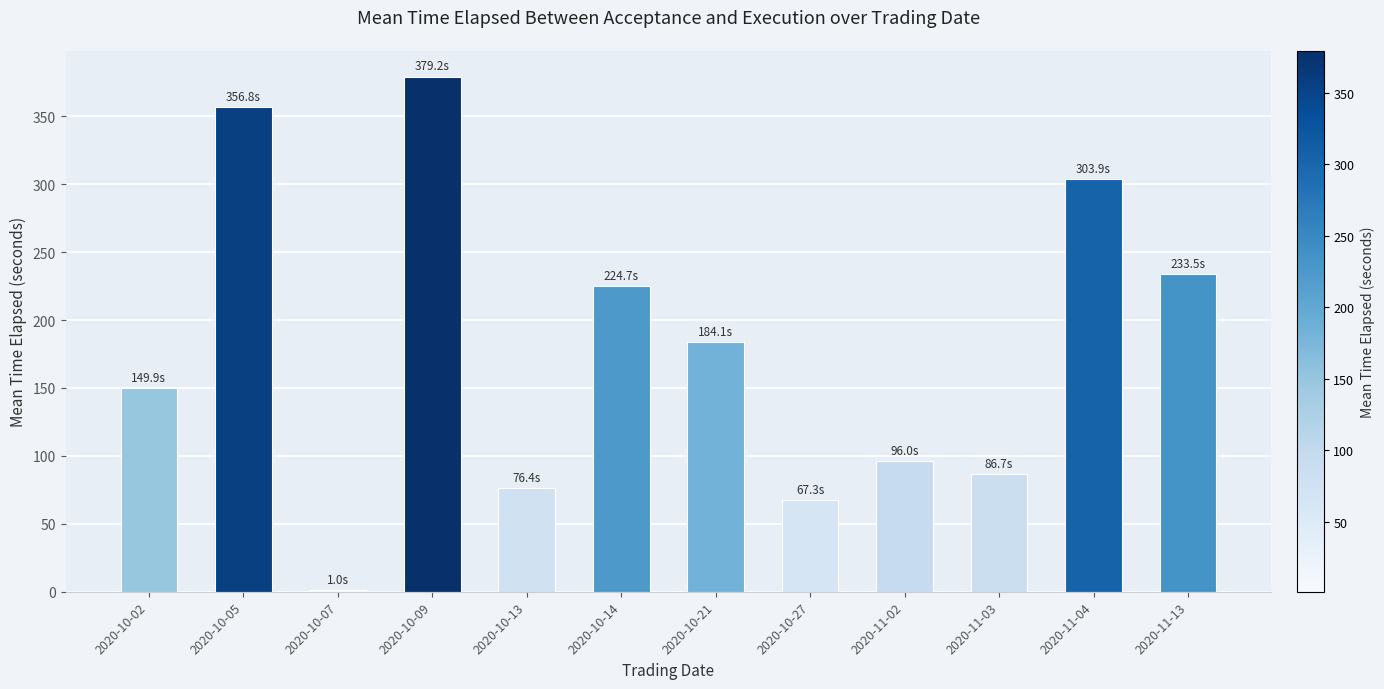

Which has a higher value, 2020-10-05 or 2020-10-13?

2020-10-05